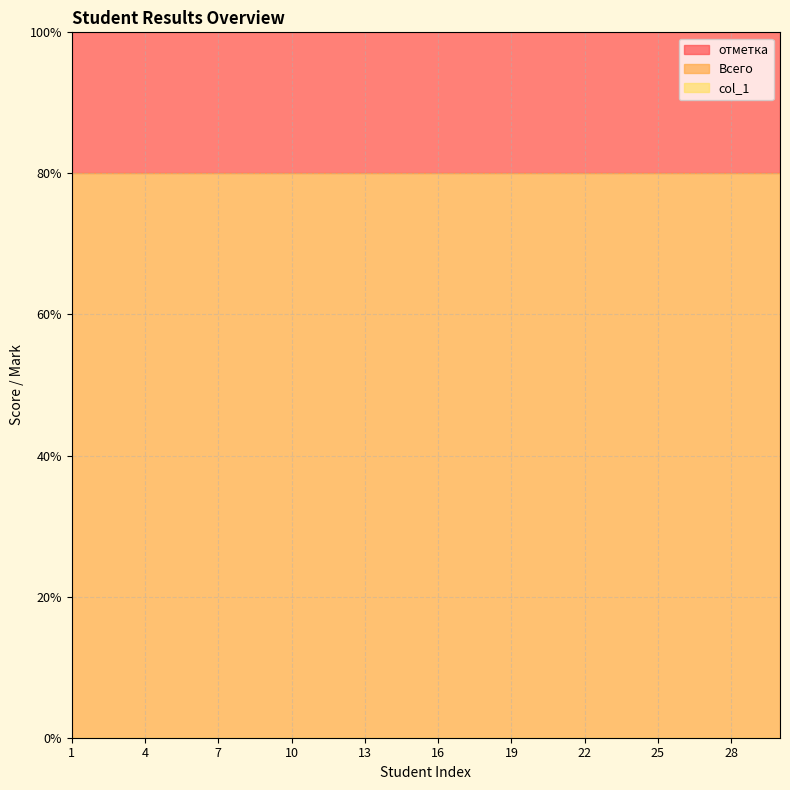

Which series changed the most between 21 and 24?

Всего